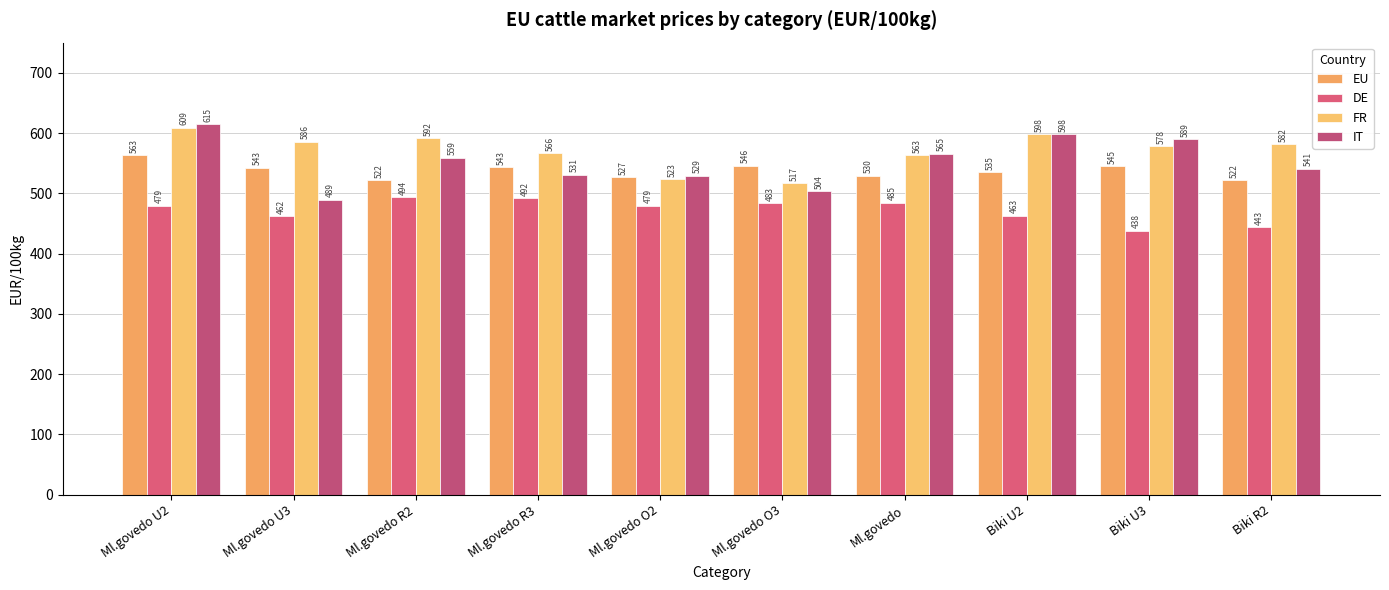

What is the minimum value shown in the chart?

438.2